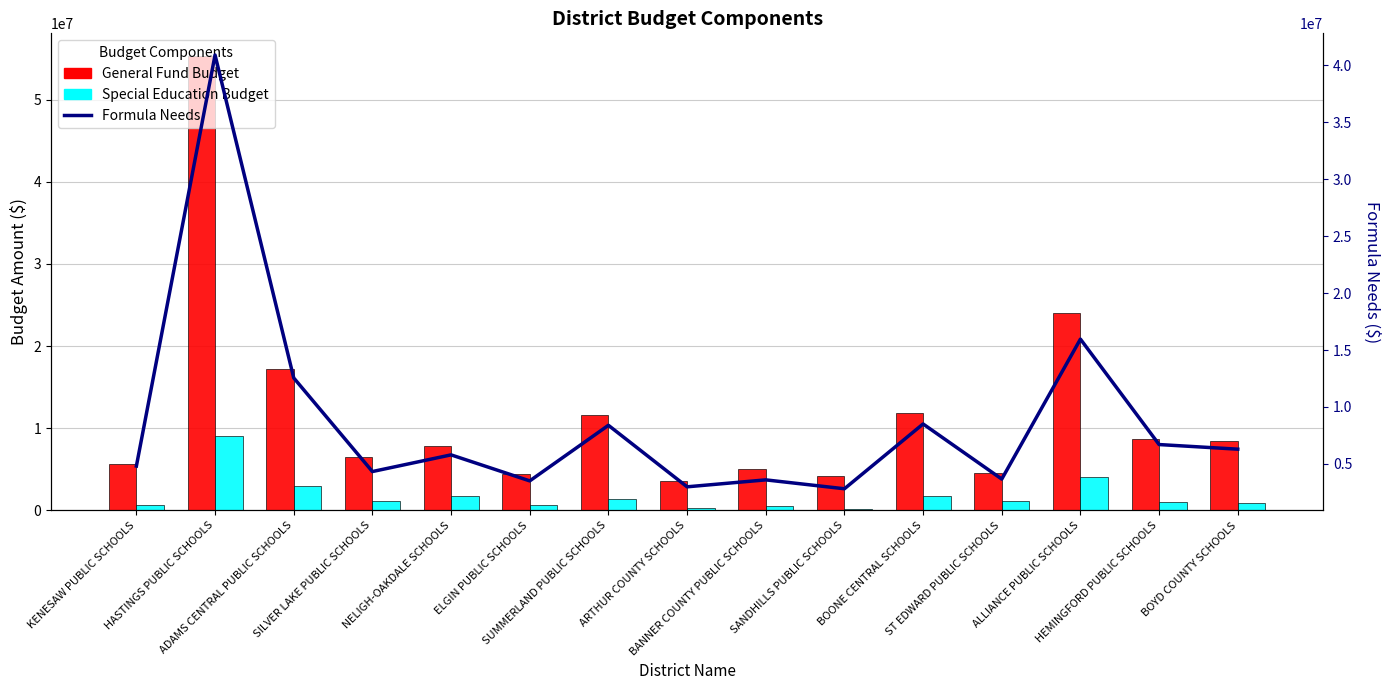

What is the difference between the maximum and minimum values in the Formula Needs series?

38101842